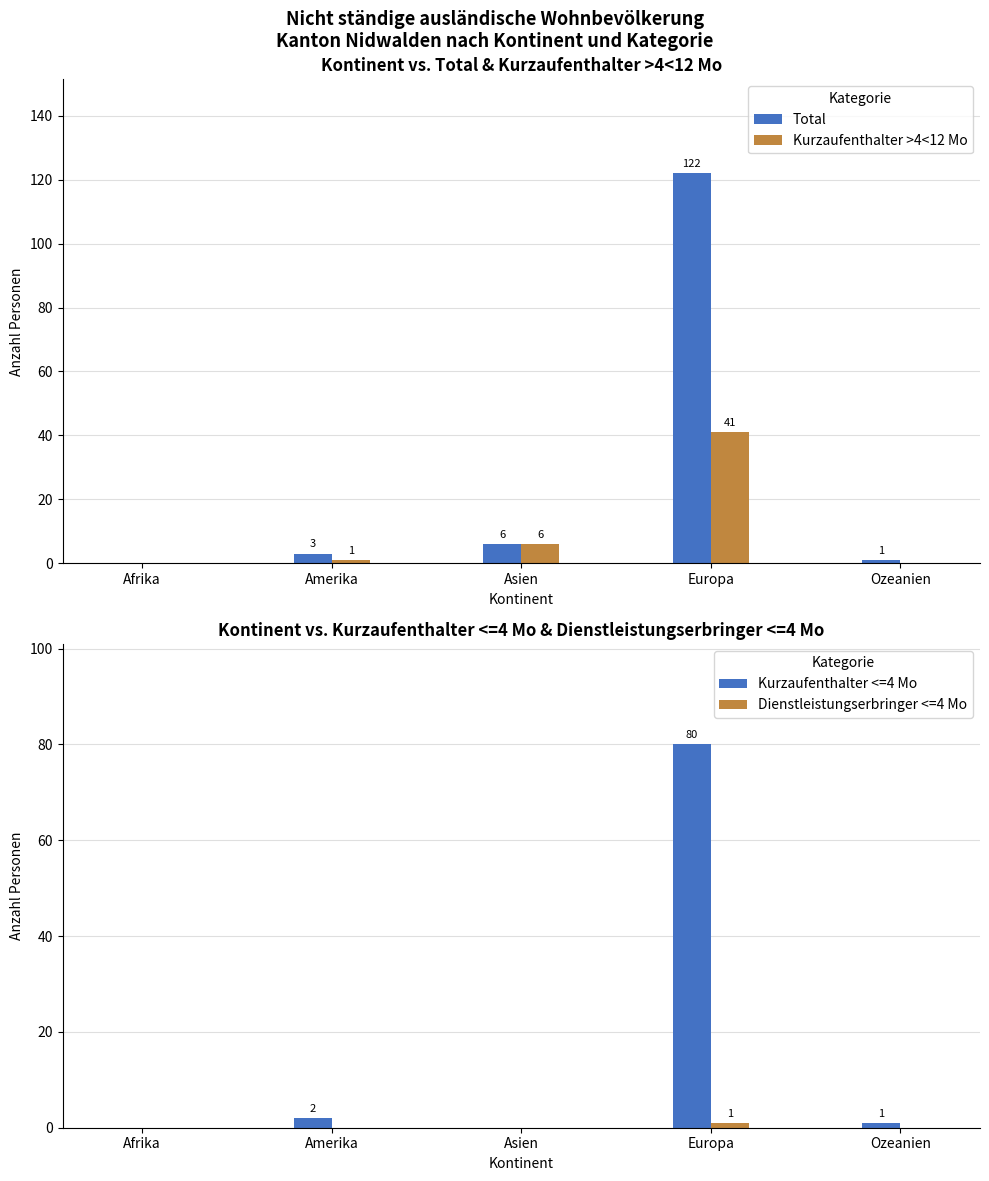

Which series has the widest spread of values?

Total